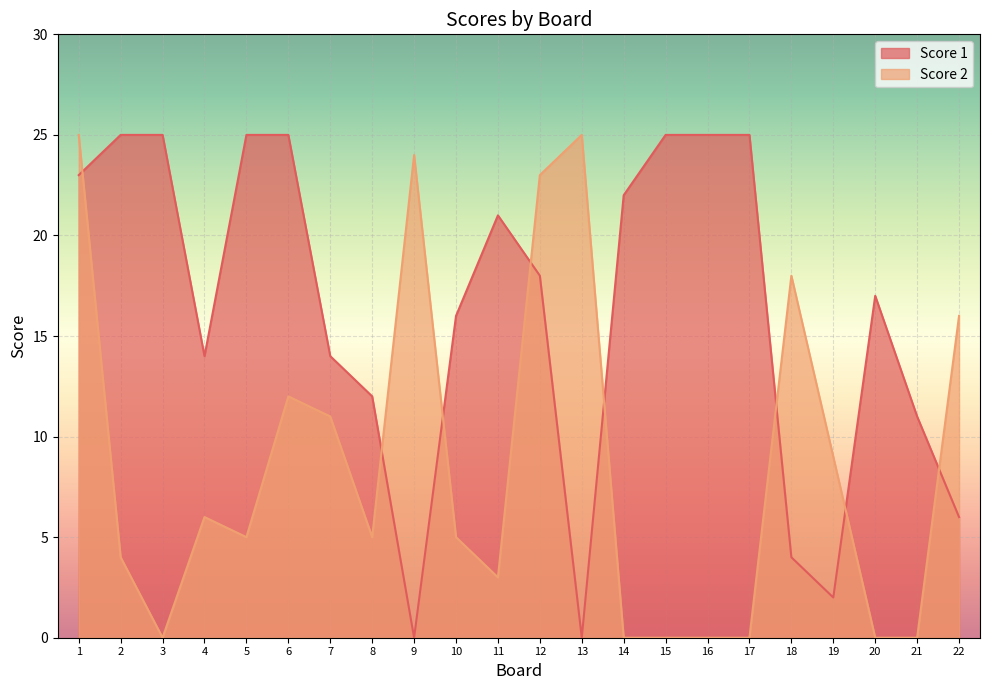

At which category is the sum across all series the highest?

1